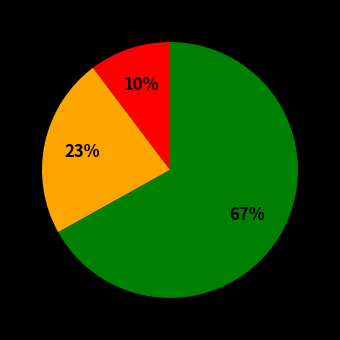

Does any single category account for the majority?

Yes